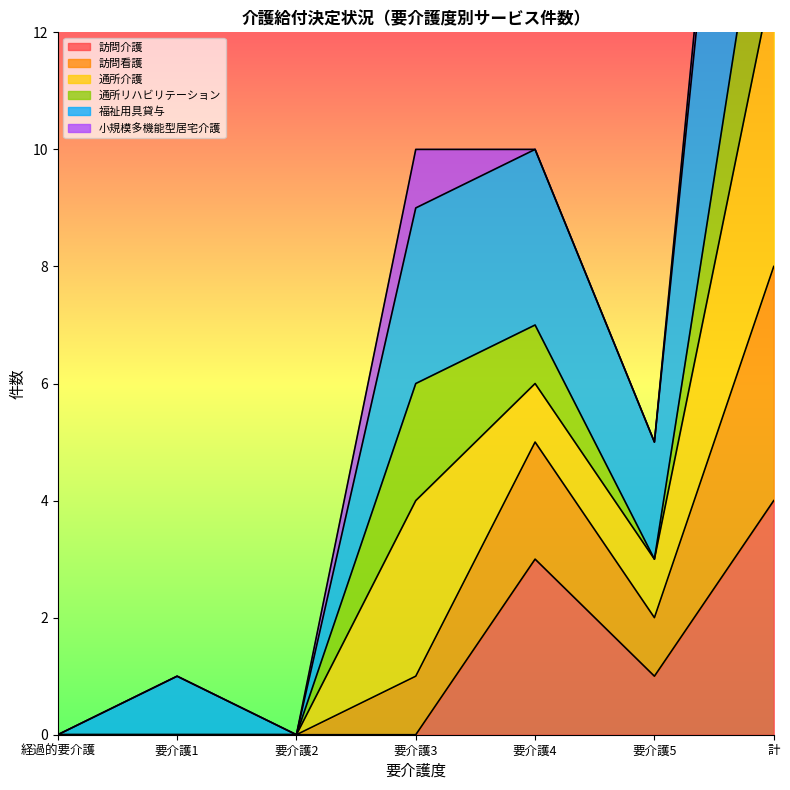

What is the label of the 2nd point from the left?

要介護1